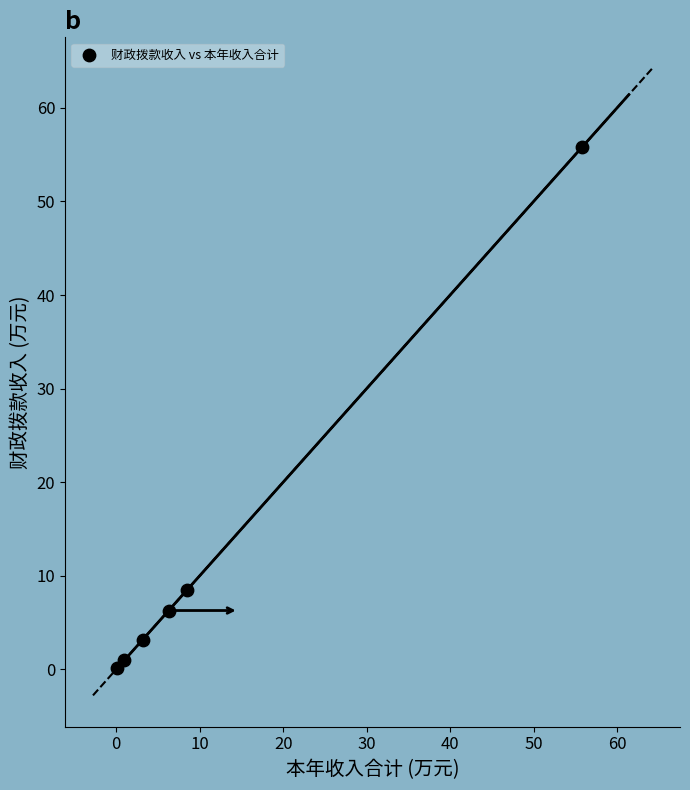

What Y value in the scatter plot is closest to 27?

8.5